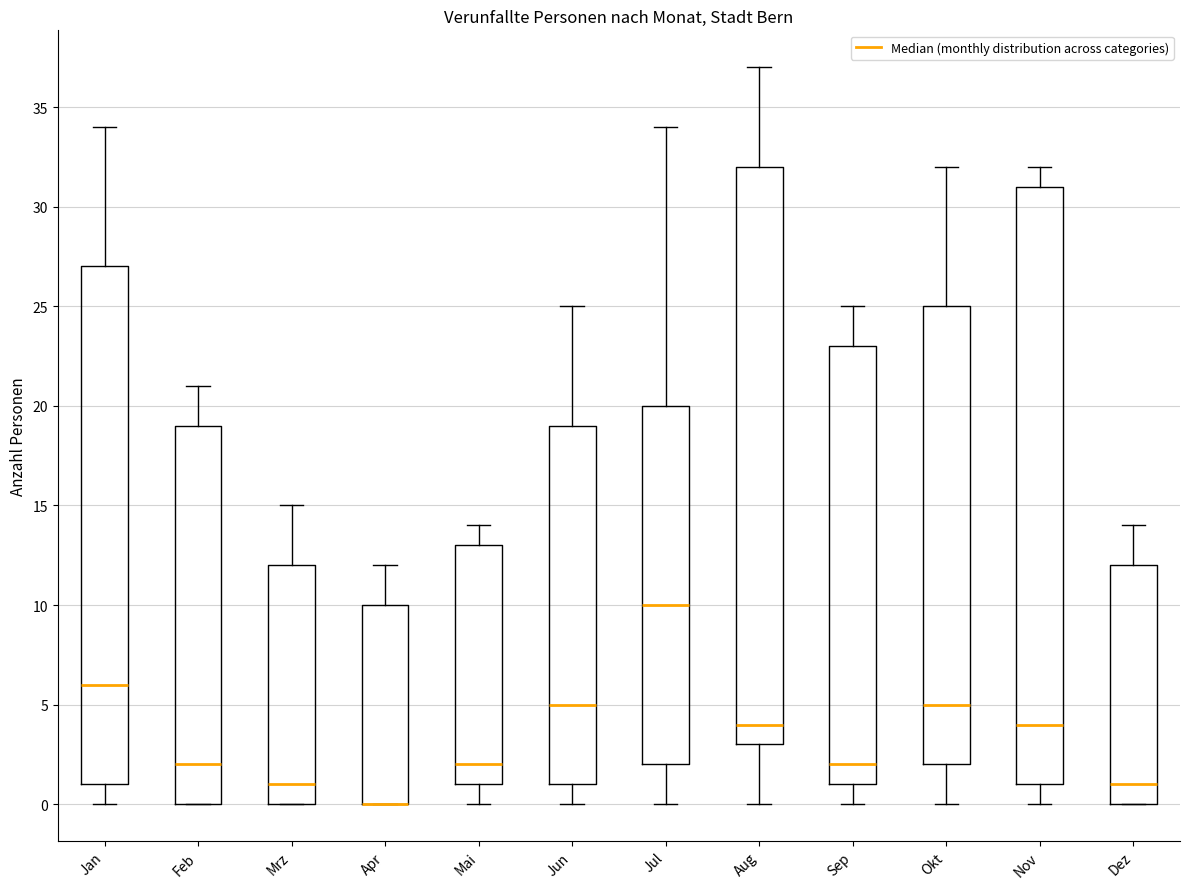

Reading left to right, read every box against the y-axis: the position of its median line, the range the box covers, and the ends of its whiskers. The values are not printed on the chart, so give them approximately, as read against the axis.

Jan: median 6, box 1 to 27, whiskers 0 to 34
Feb: median 2, box 0 to 19, whiskers 0 to 21
Mrz: median 1, box 0 to 12, whiskers 0 to 15
Apr: median 0 (drawn on the box's lower edge), box 0 to 10, whiskers 0 to 12
Mai: median 2, box 1 to 13, whiskers 0 to 14
Jun: median 5, box 1 to 19, whiskers 0 to 25
Jul: median 10, box 2 to 20, whiskers 0 to 34
Aug: median 4, box 3 to 32, whiskers 0 to 37
Sep: median 2, box 1 to 23, whiskers 0 to 25
Okt: median 5, box 2 to 25, whiskers 0 to 32
Nov: median 4, box 1 to 31, whiskers 0 to 32
Dez: median 1, box 0 to 12, whiskers 0 to 14